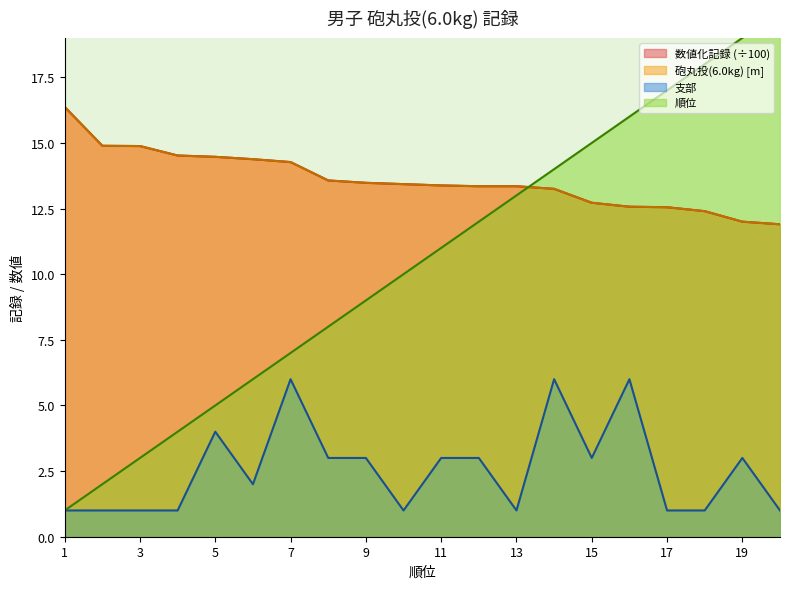

At which category is the sum across all series the highest?

16